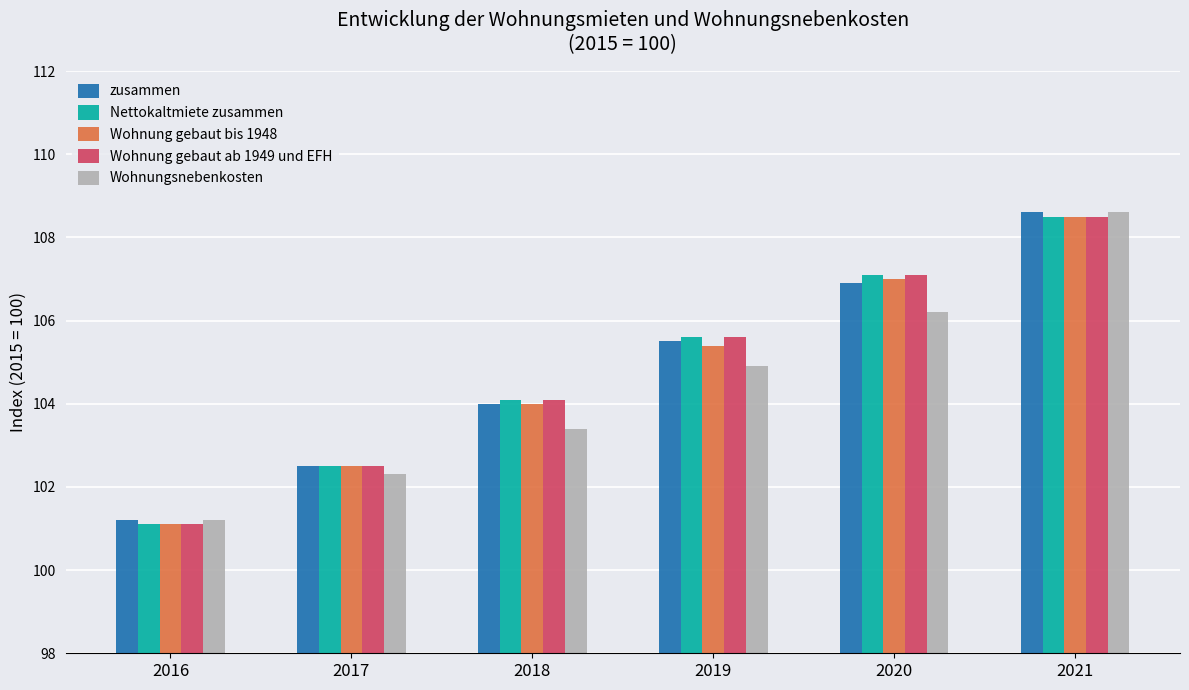

What is the minimum value shown in the chart?

101.1